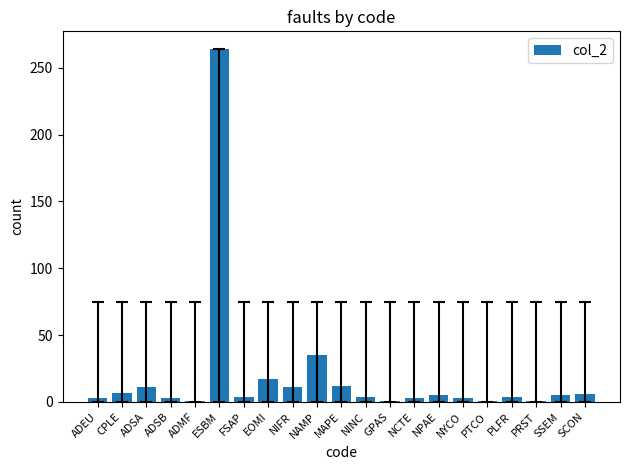

True or false: the data shows 16 at NAMP.

False